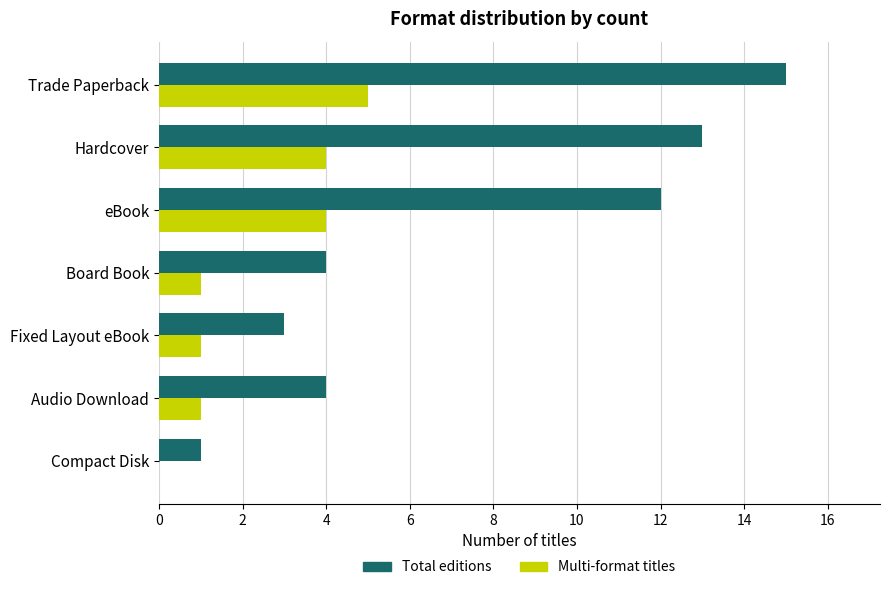

Which series has the widest spread of values?

Total editions